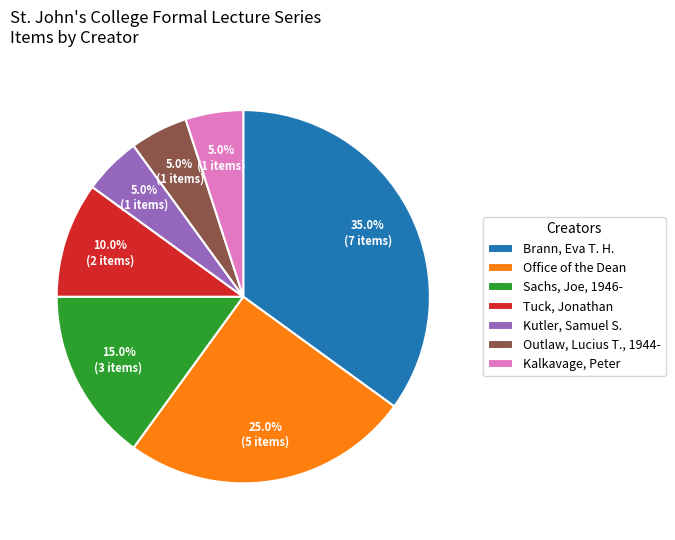

To the nearest percent, what is the difference between the largest and smallest slice percentages?

30%